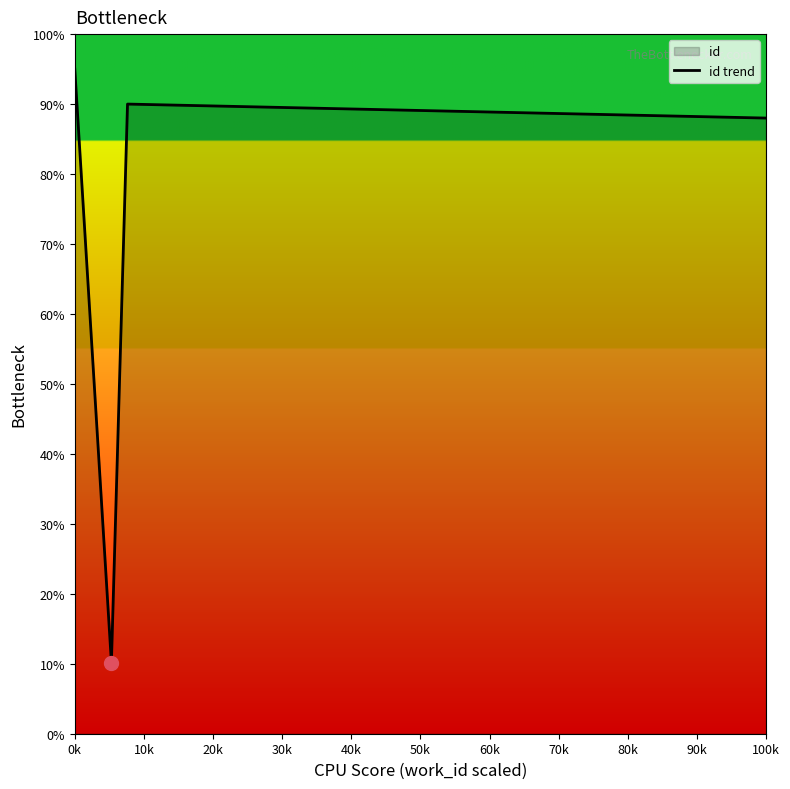

What position from the left is 0k?

1